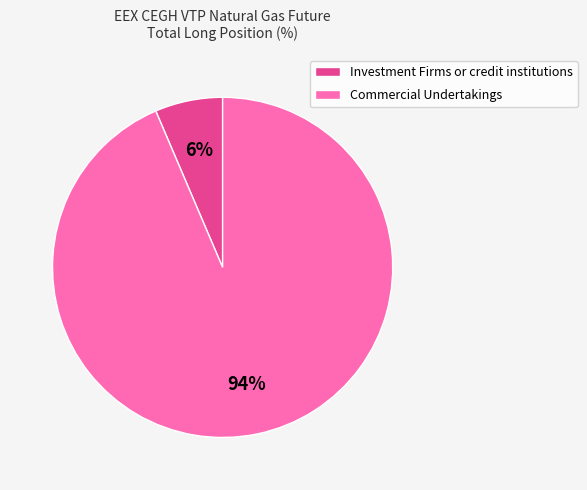

Which slice represents more than half of the pie?

Commercial Undertakings